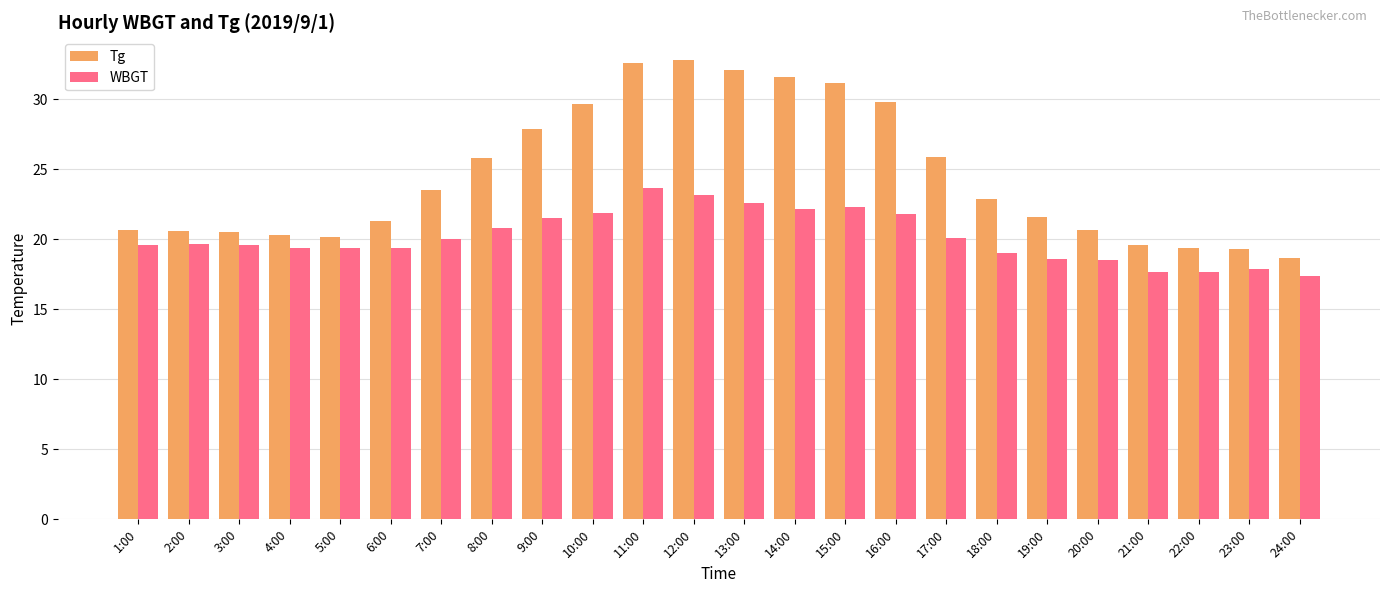

Which series has the widest spread of values?

Tg